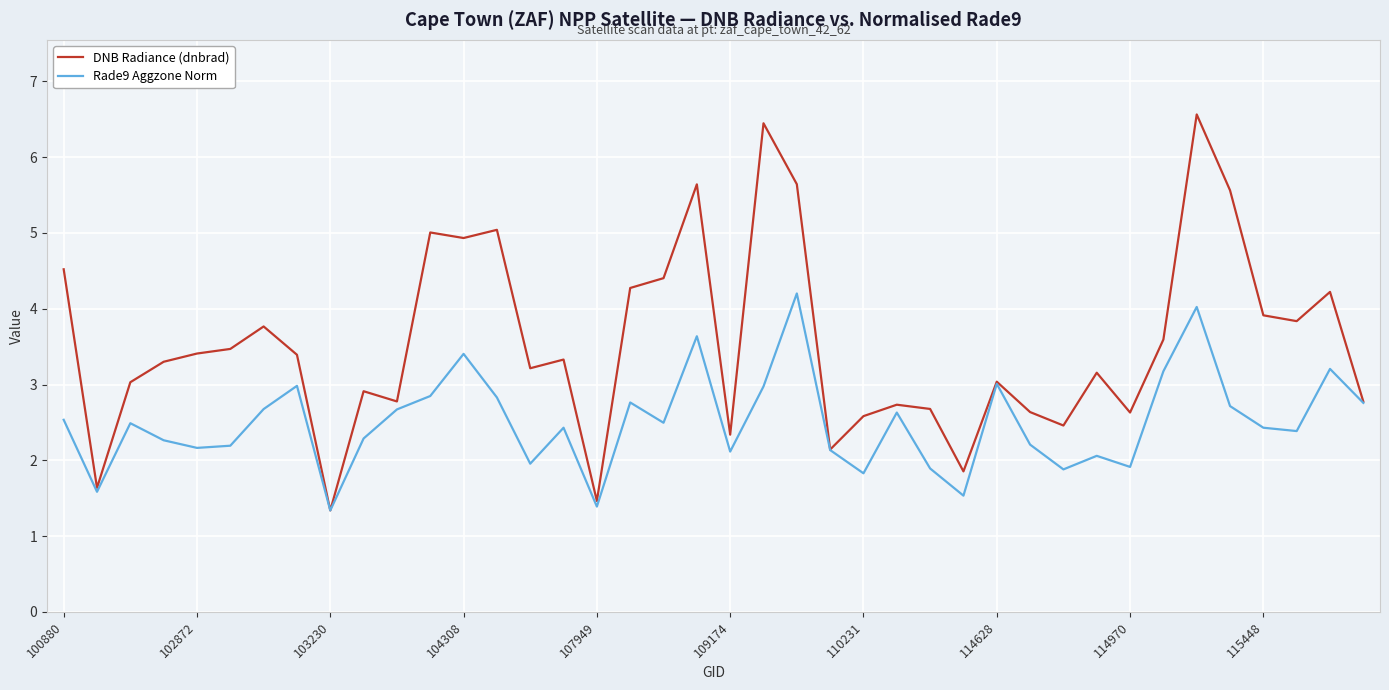

Which series has the largest range (max minus min)?

DNB Radiance (dnbrad)